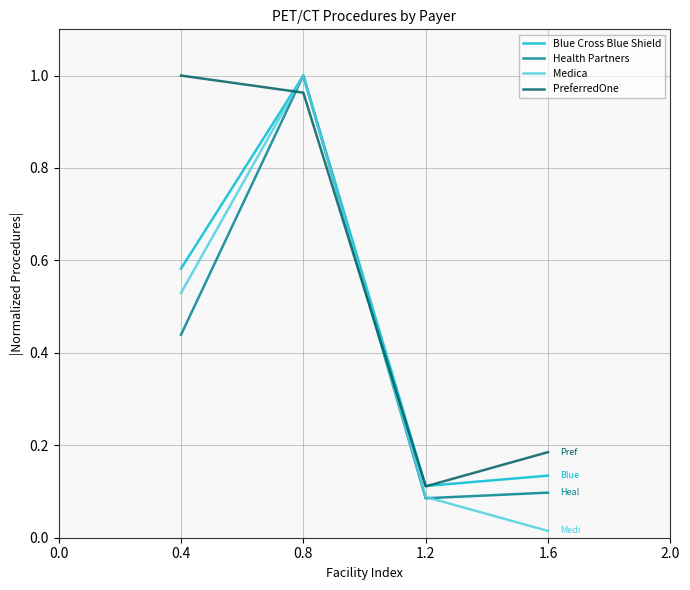

Does the chart display data point markers on the line(s)?

No